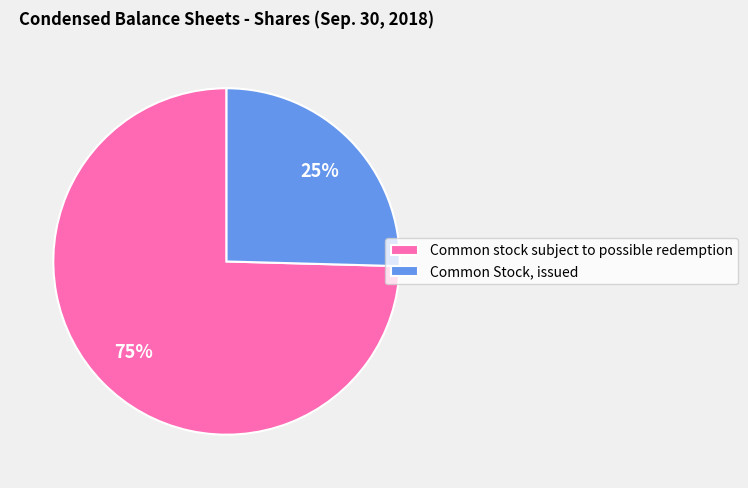

To the nearest percent, what percentage of the pie is Common stock subject to possible redemption?

75%